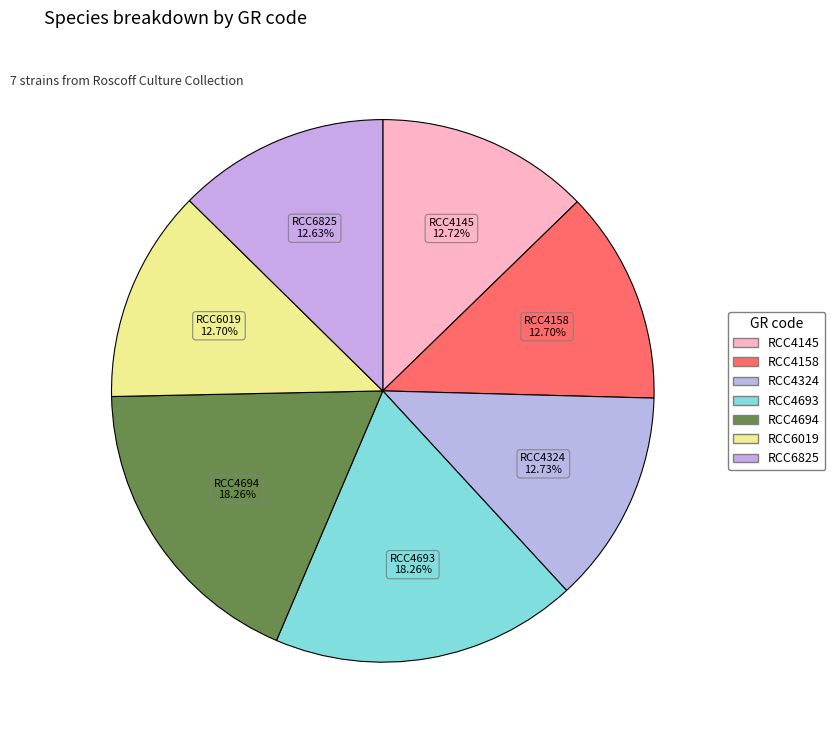

What is the smallest slice in the pie chart?

RCC6825